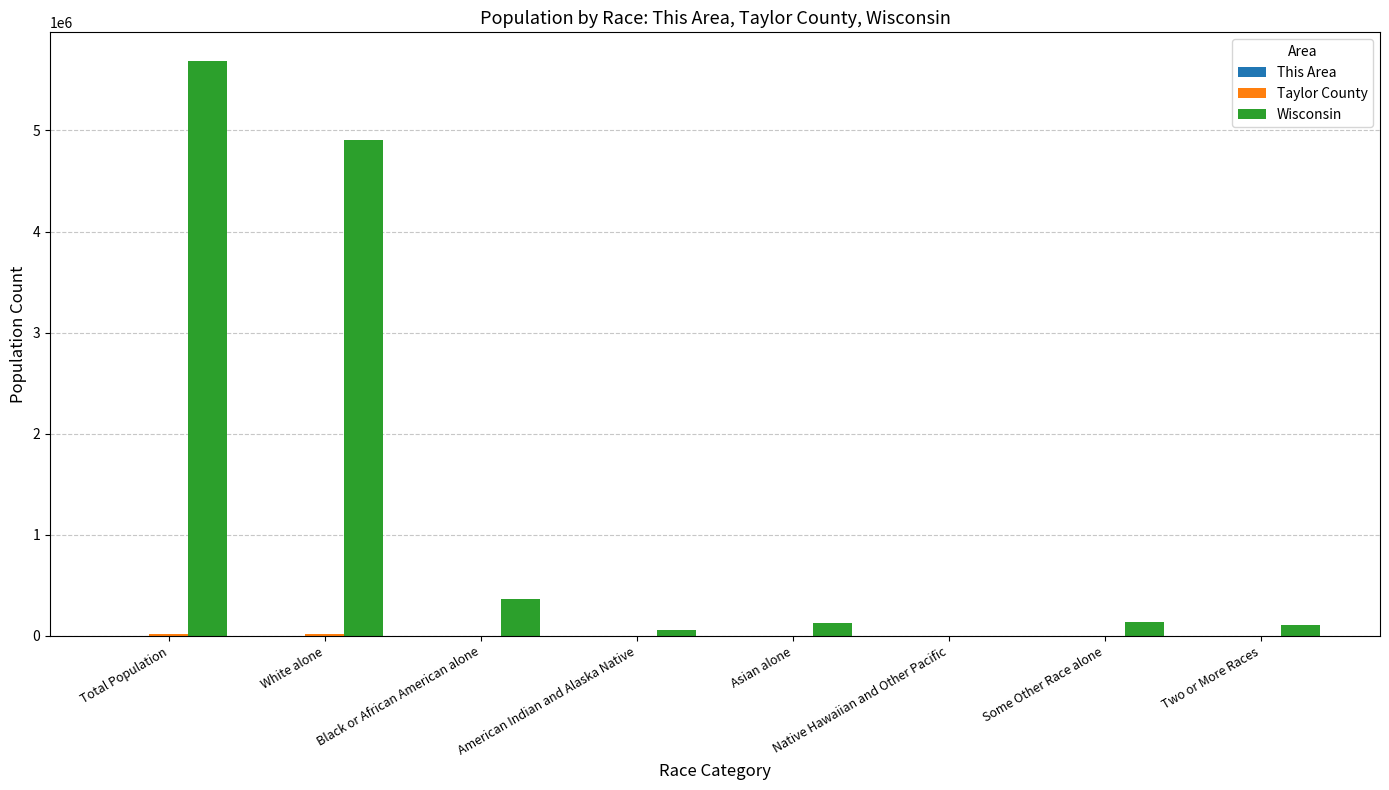

Which series changed the most between White alone and Two or More Races?

Wisconsin